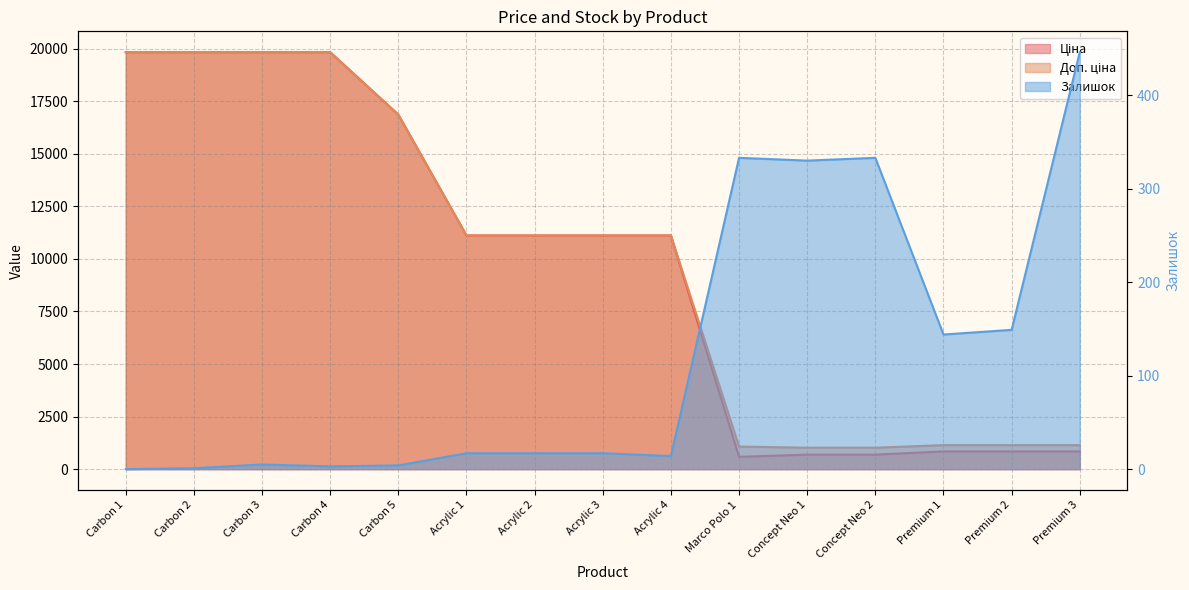

What is the spread (max minus min) of values at Acrylic 4?

11099.6